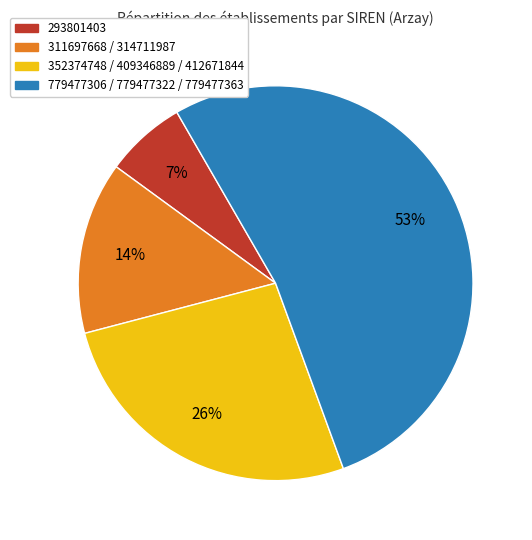

What is the majority slice?

779477306 / 779477322 / 779477363